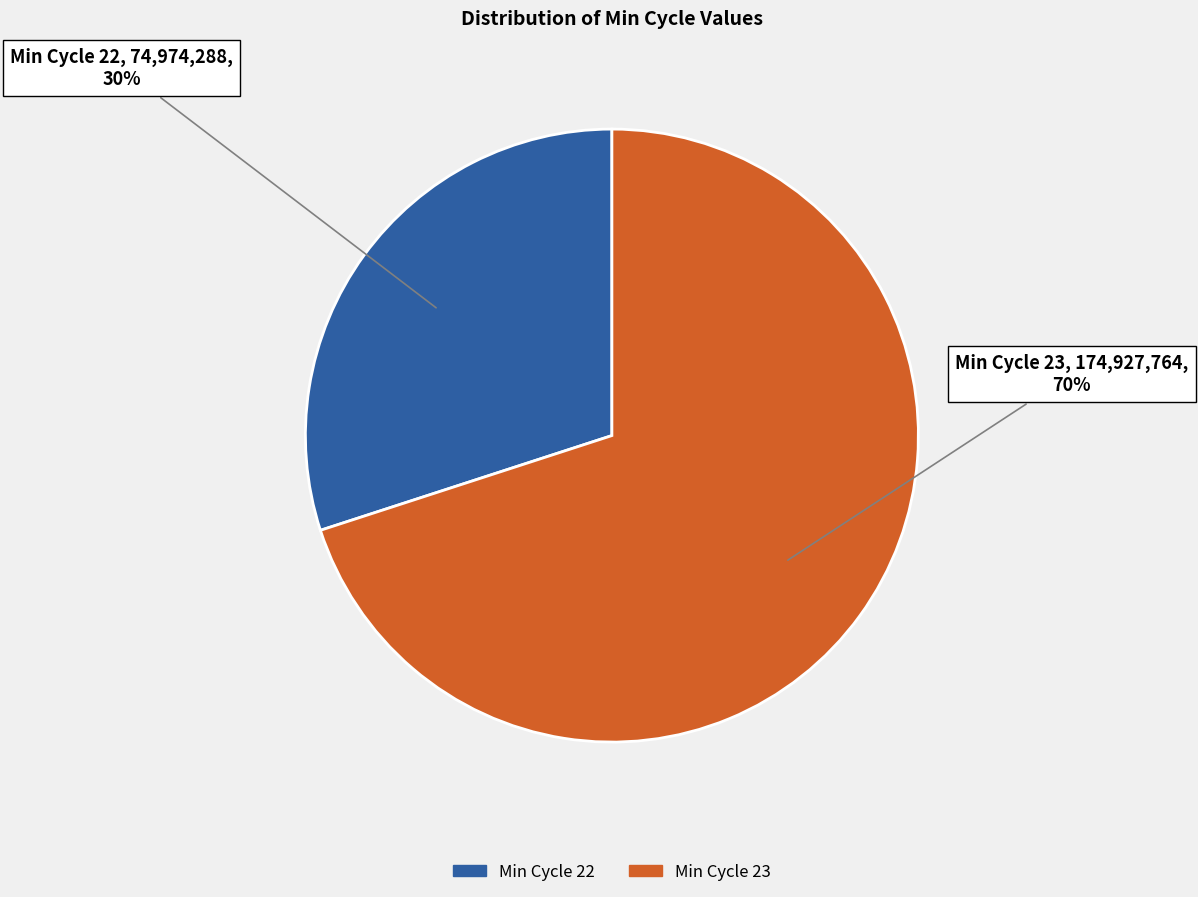

How many slices are in this pie chart?

2